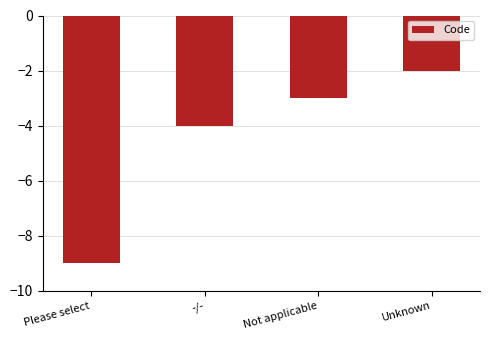

Count the number of values greater than -3.

1